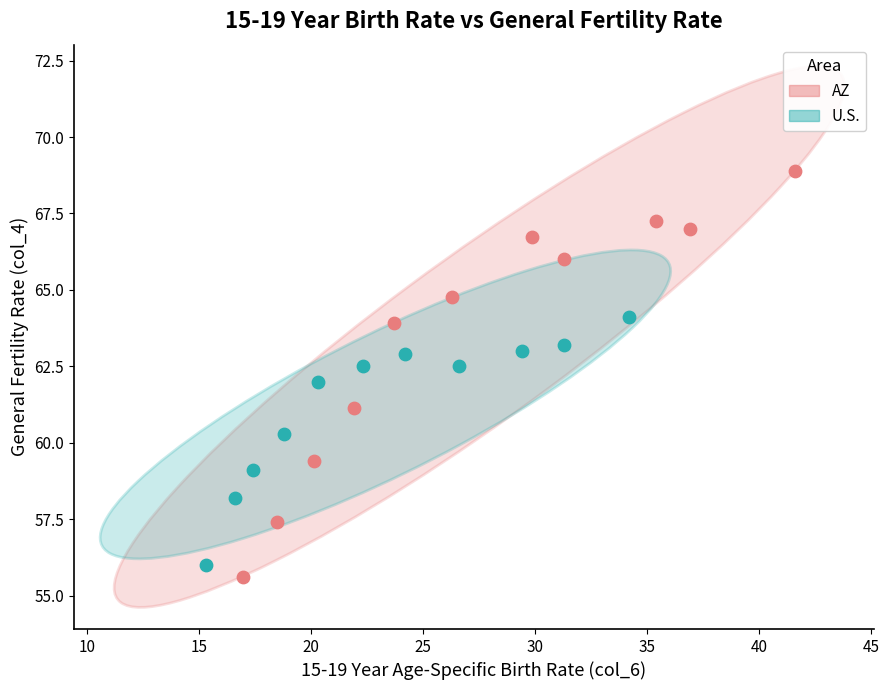

Which series reaches the minimum Y coordinate?

AZ